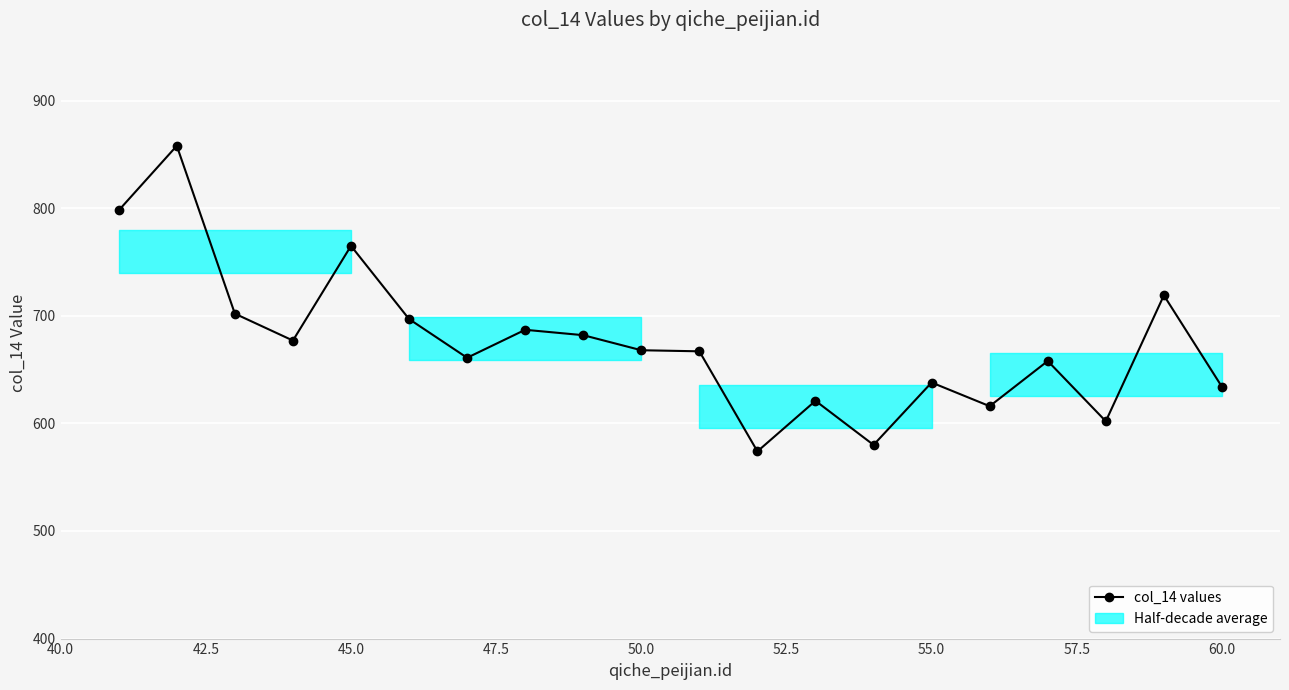

What is the difference between the second highest and minimum values?

224